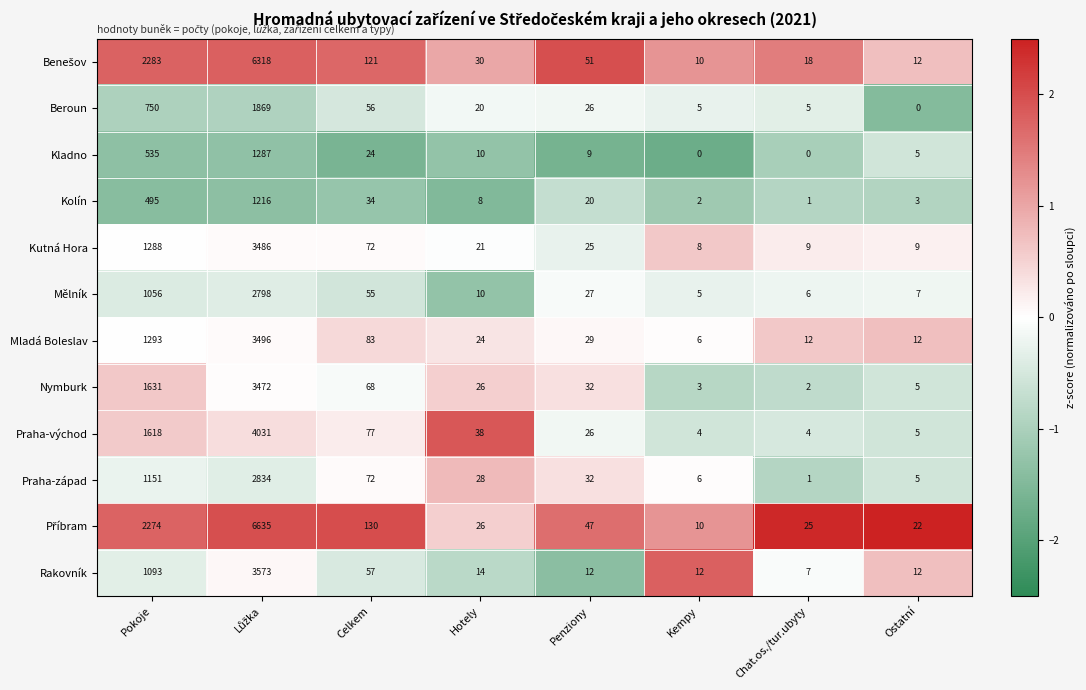

Is it true that Rakovník equals 57 at Celkem?

True